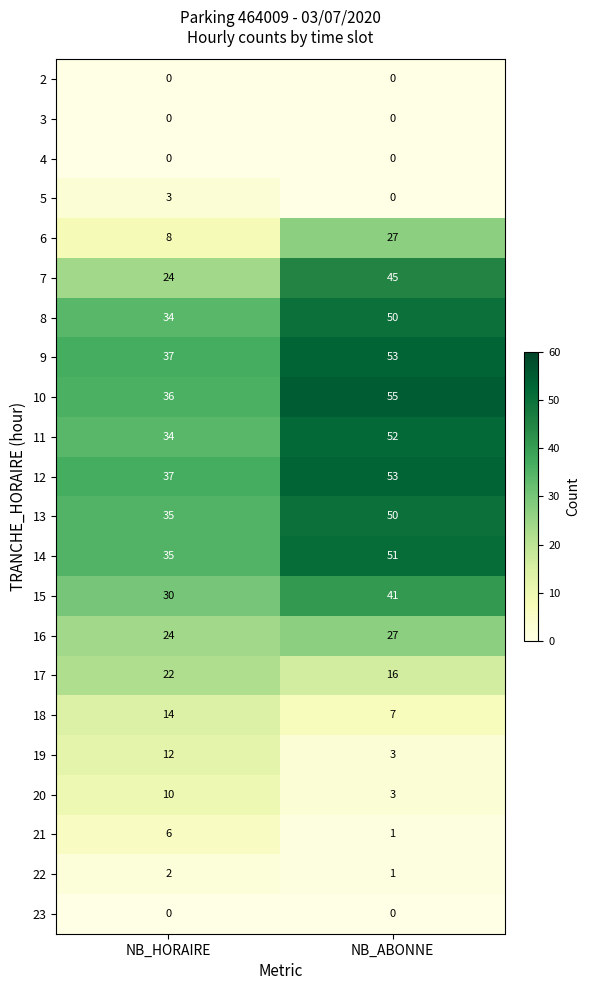

Which label corresponds to the largest value in the chart?

NB_ABONNE